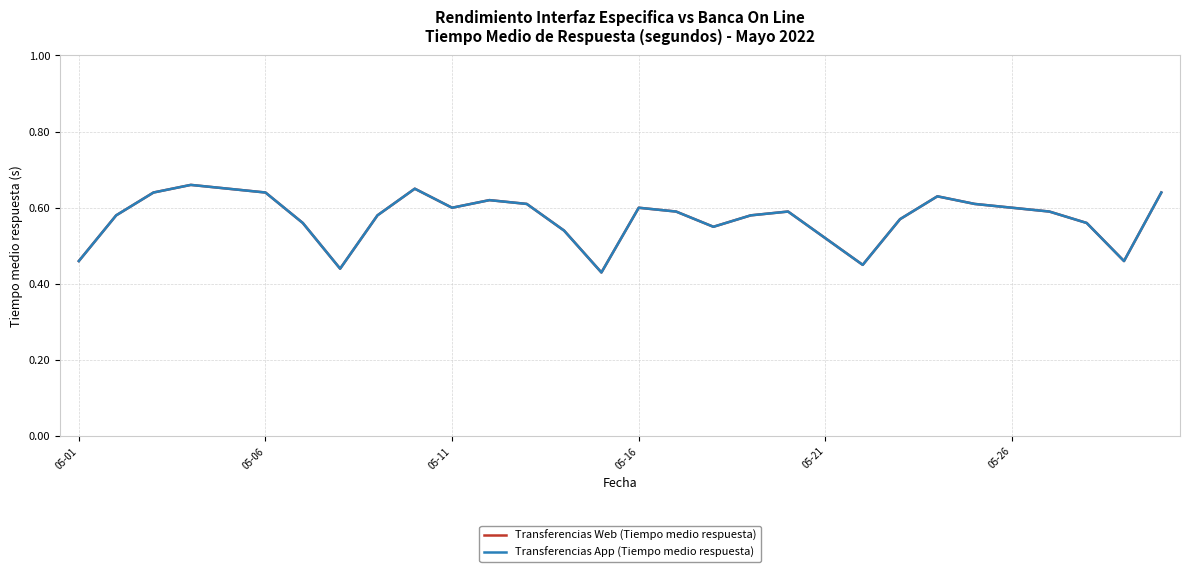

Is this an area chart (filled region under the line)?

No